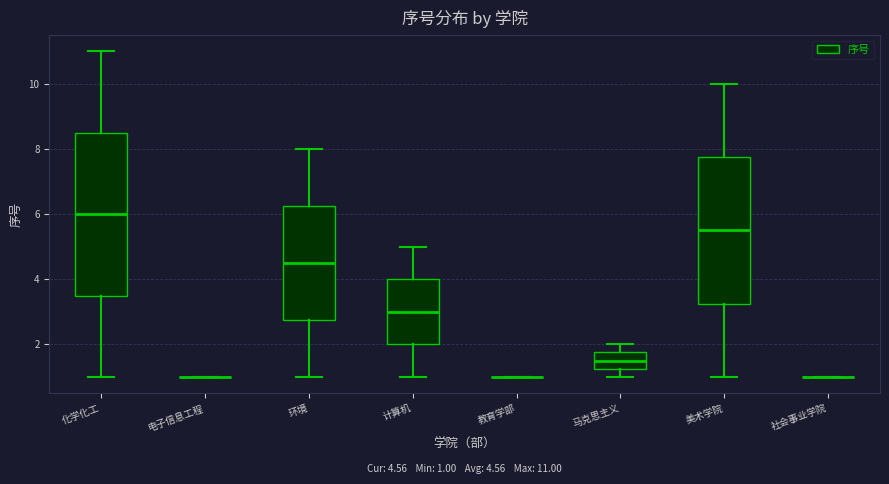

Which box is the tallest, from its lower edge to its upper edge?

化学化工